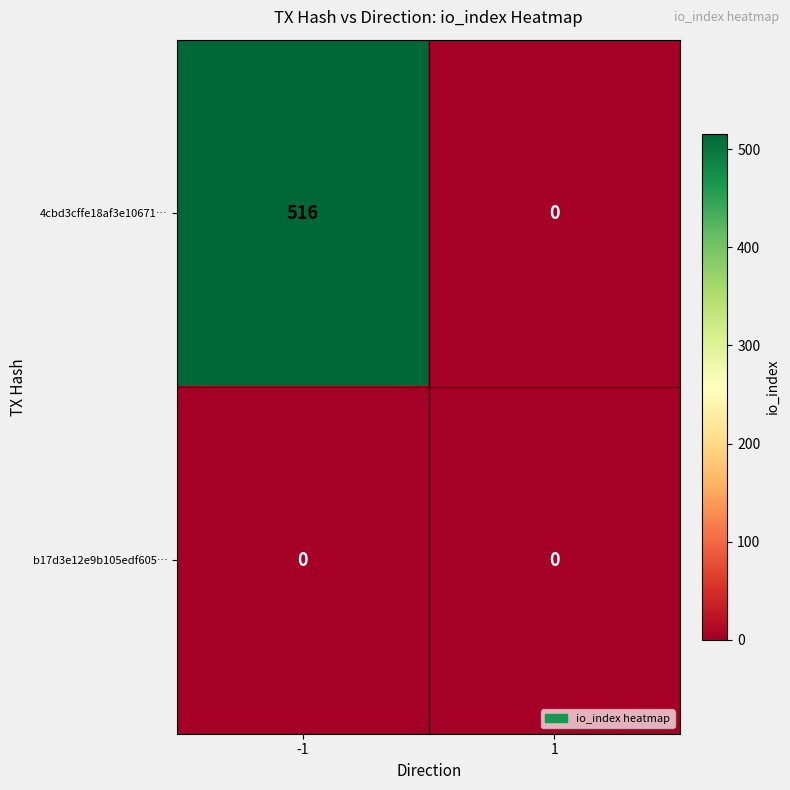

At which category is the sum across all series the highest?

-1